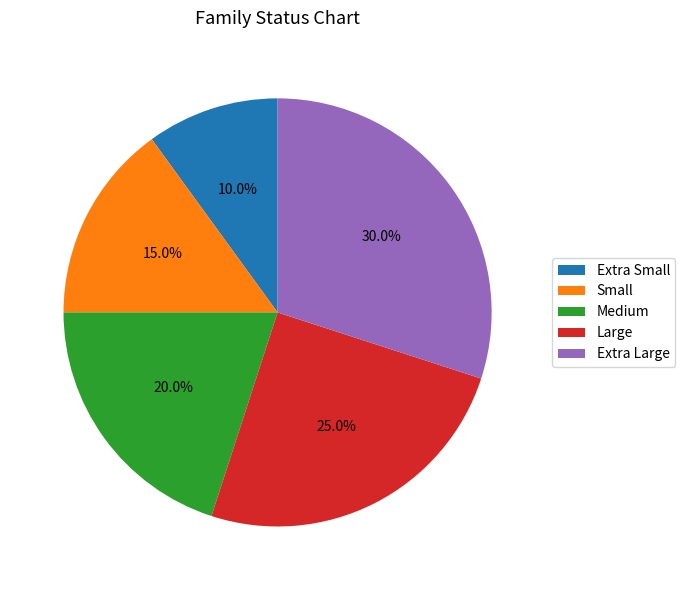

How many slices are in this pie chart?

5